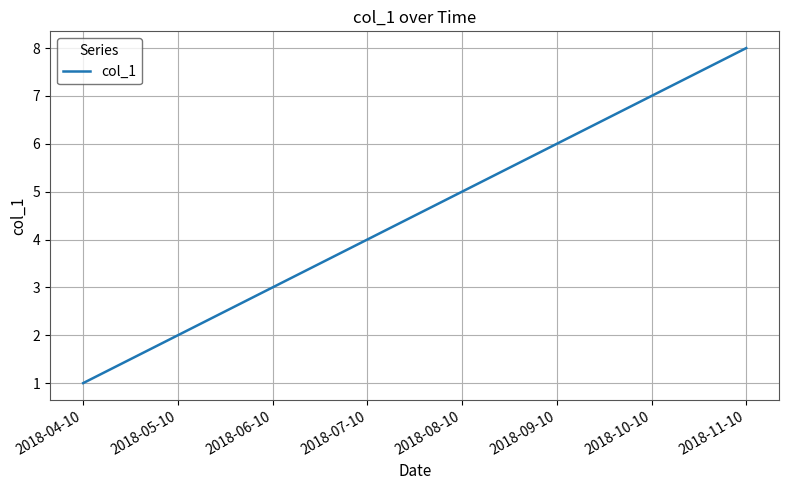

What is the maximum value shown in the chart?

8